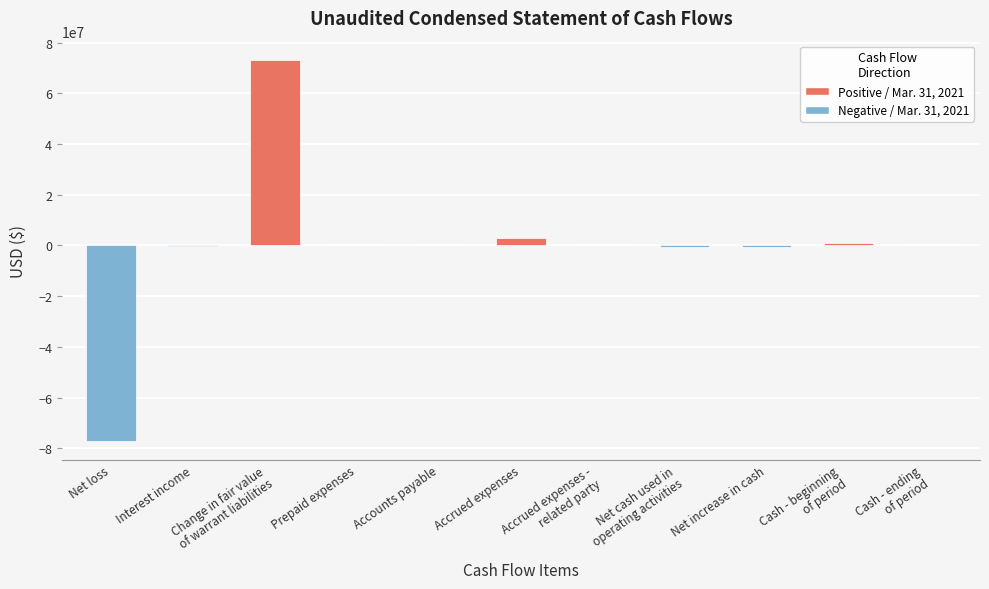

Between Cash - ending
of period and Change in fair value
of warrant liabilities, which is larger?

Change in fair value
of warrant liabilities